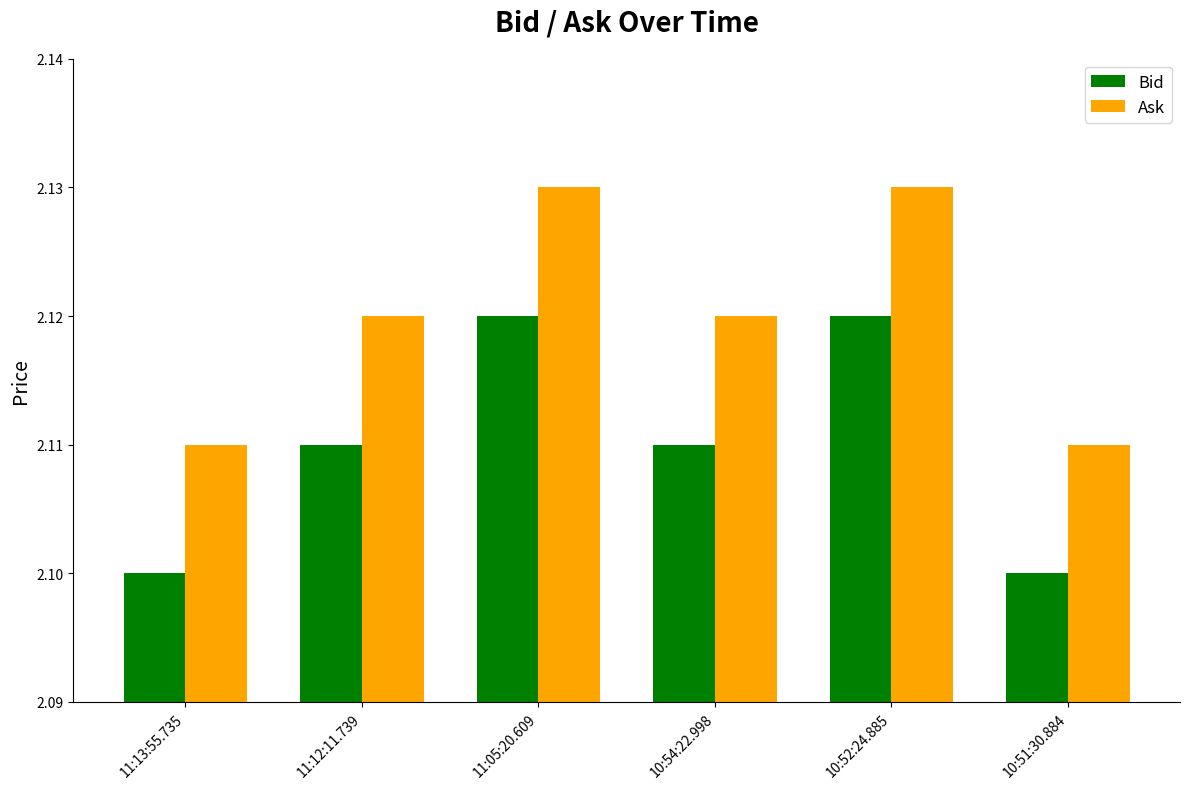

Is it true that Ask equals 2.1 at 11:12:11.739?

True